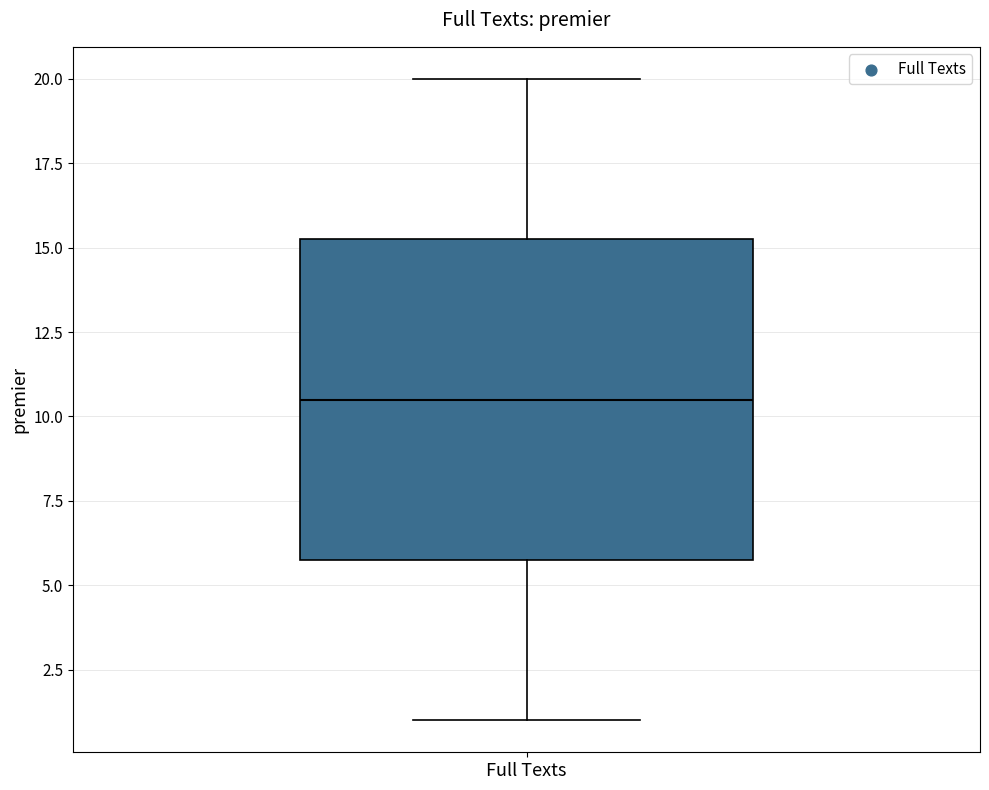

Where is the upper edge of the box for Full Texts on the y-axis? The values are not printed on the chart, so give them approximately, as read against the axis.

15.5